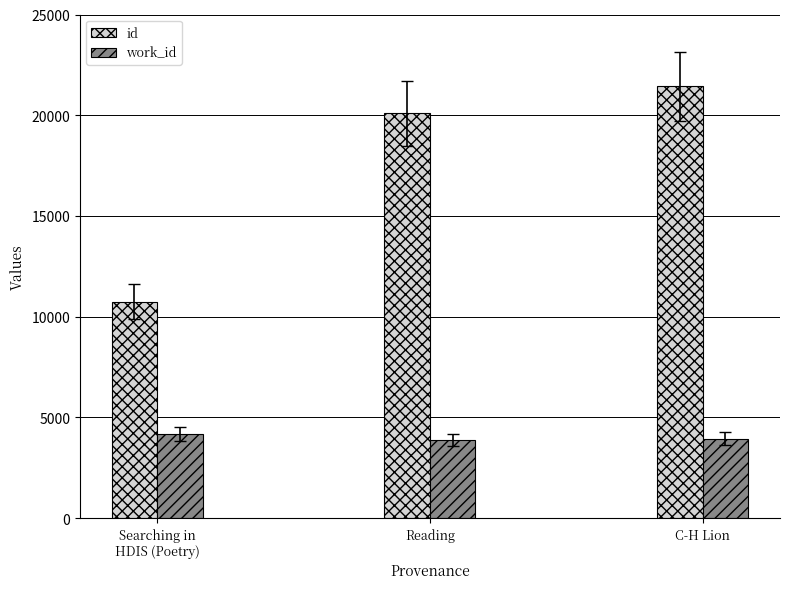

How many groups of bars are there?

3